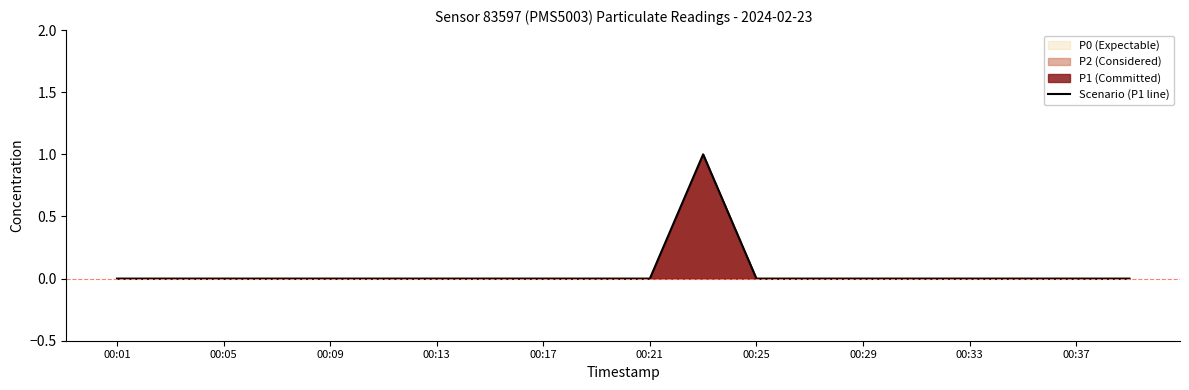

Reading left to right, what are all the values shown in this chart?

0	0	0	0	0	0	0	0	0	0	0	1	0	0	0	0	0	0	0	0